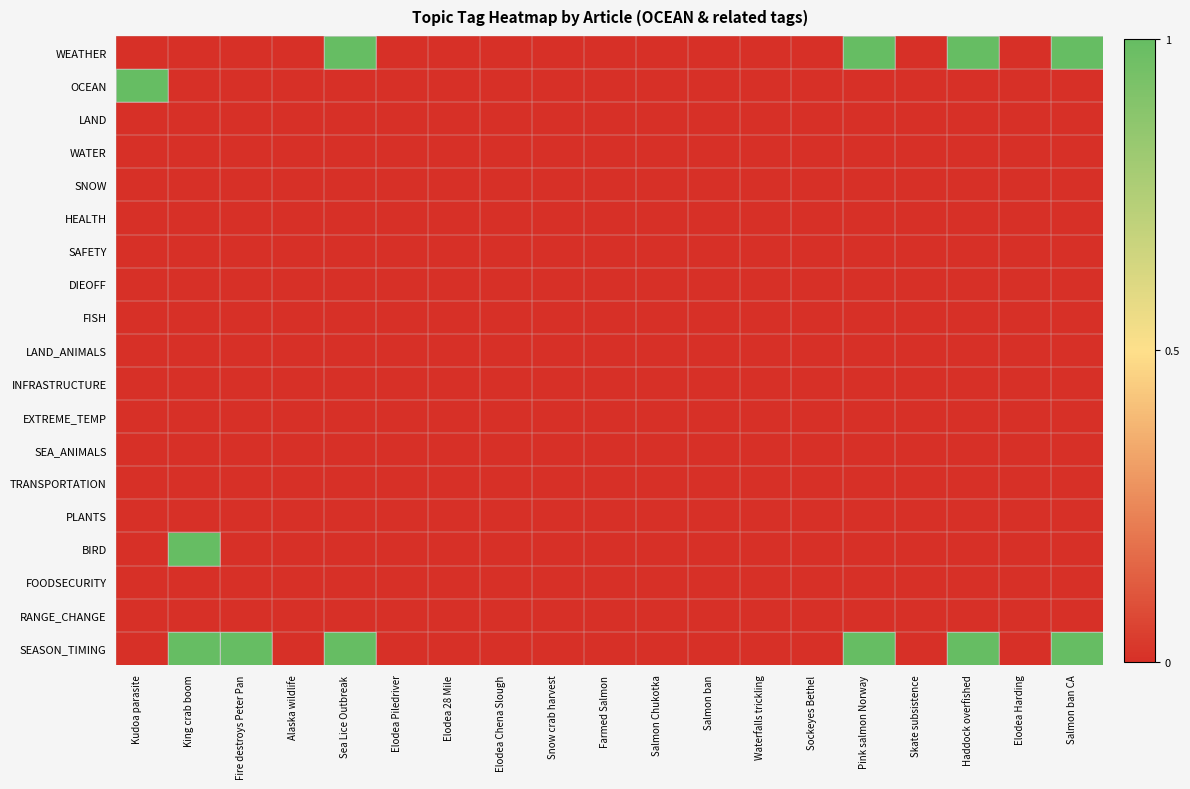

How many categories are shown in the chart?

19